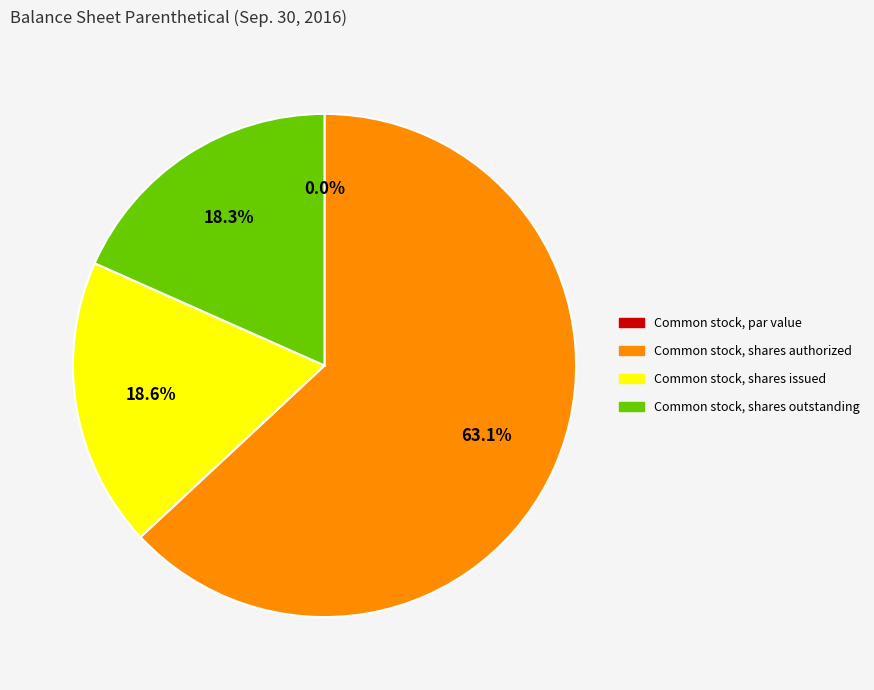

How many slices are in this pie chart?

4